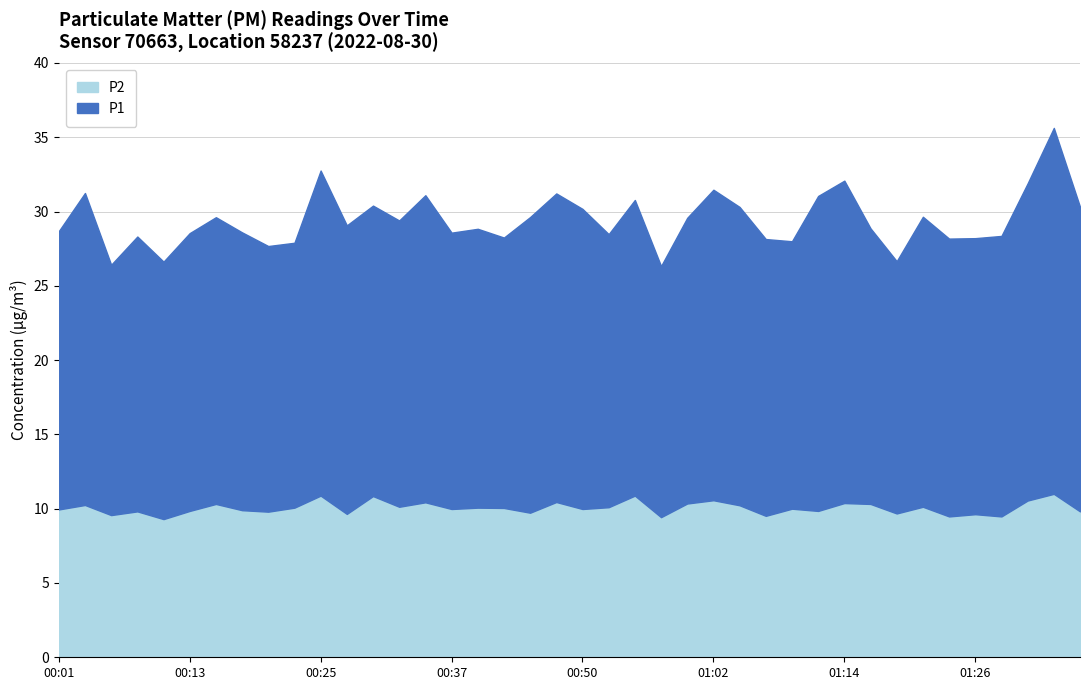

In P2, how many points are lower than both neighbors (excluding endpoints)?

14